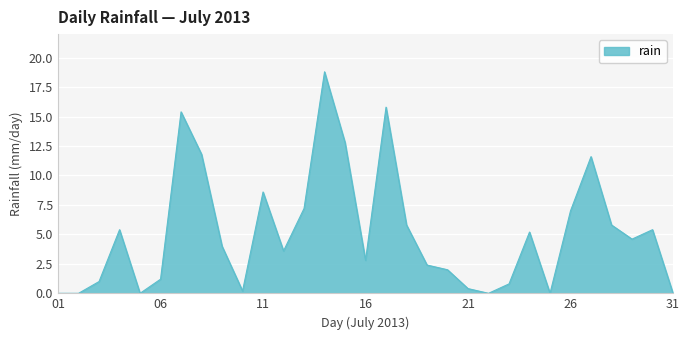

What is the greatest value displayed?

18.8